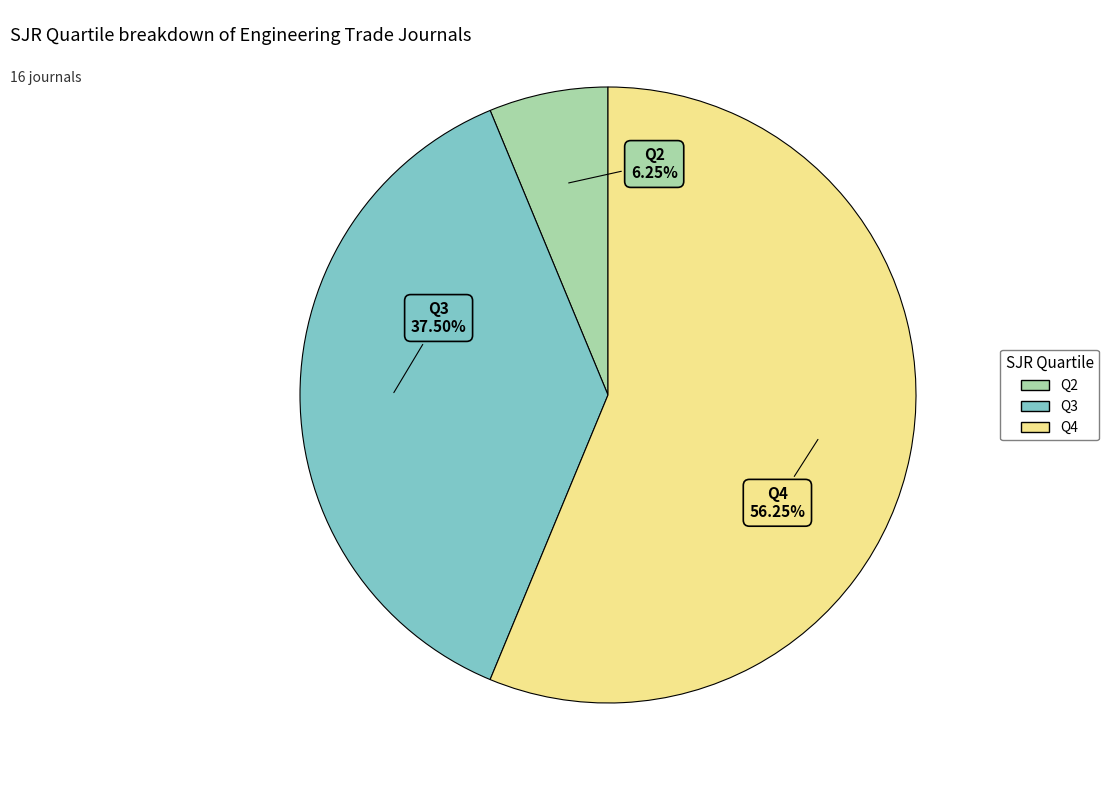

The Q3 slice represents 43% of the pie. True or false?

False